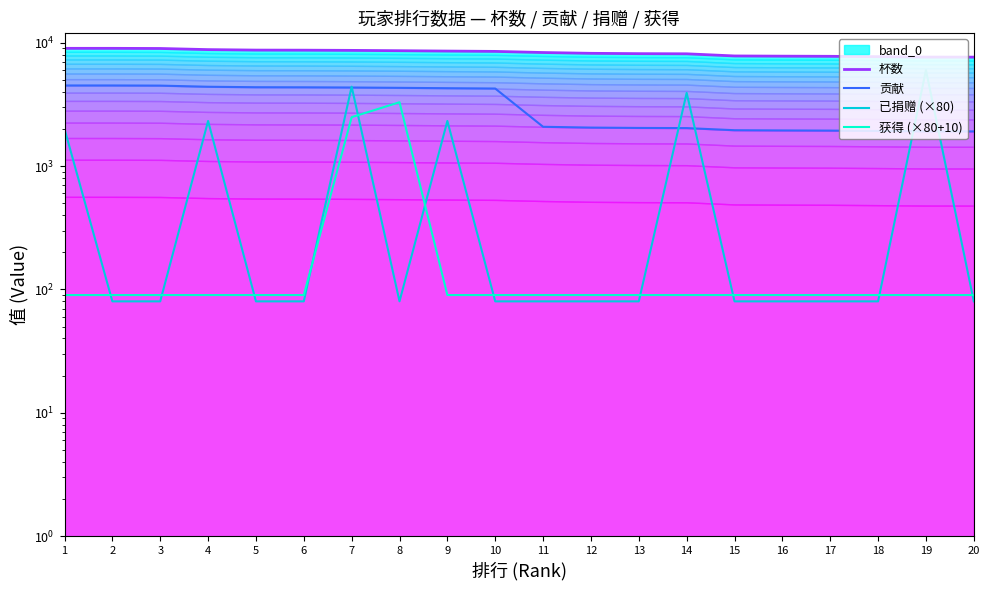

Between 7 and 8, which series saw the biggest shift?

已捐赠 (×80)